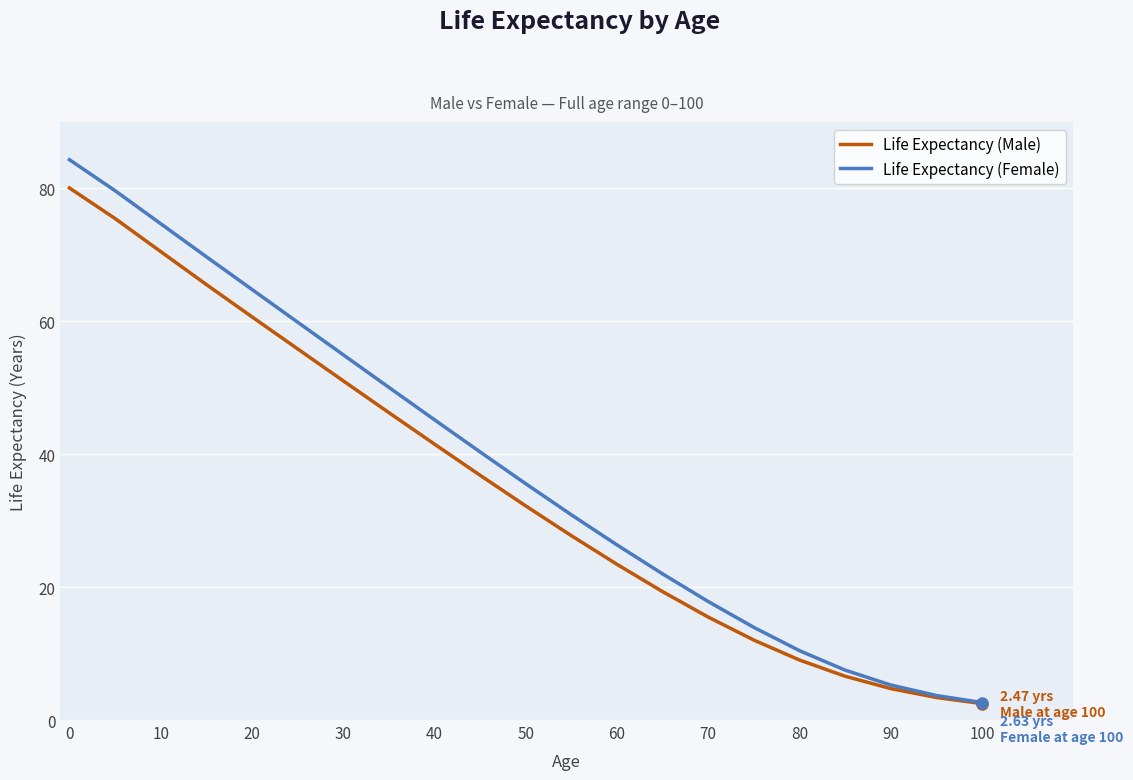

True or false: Life Expectancy (Female) has more than 0 interior local peaks.

False